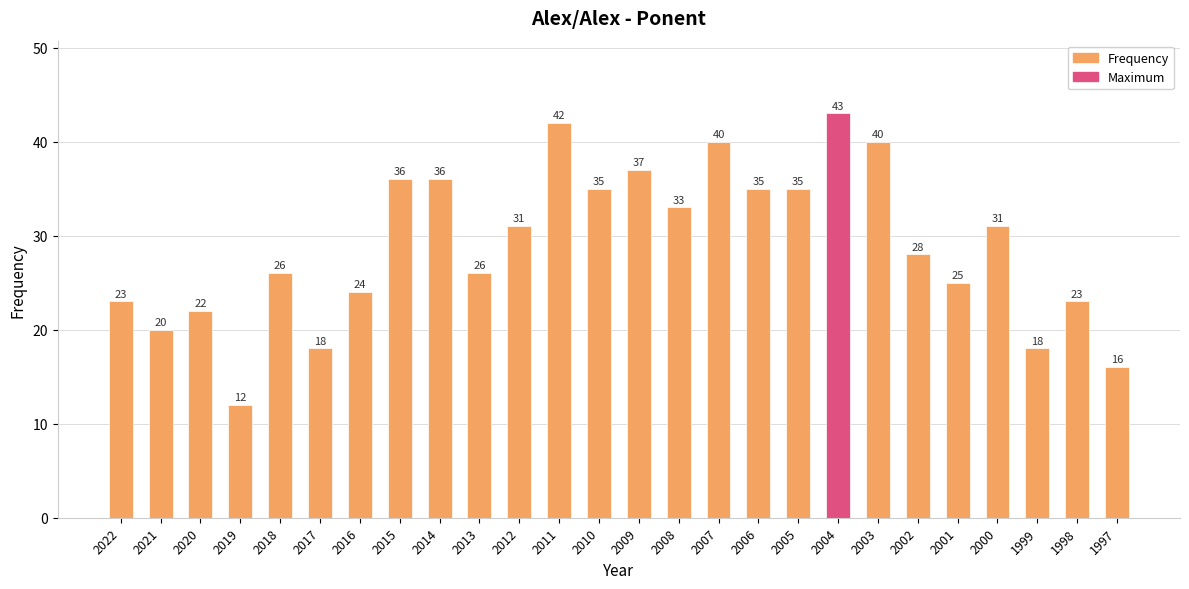

Which label corresponds to the smallest value in the chart?

2019